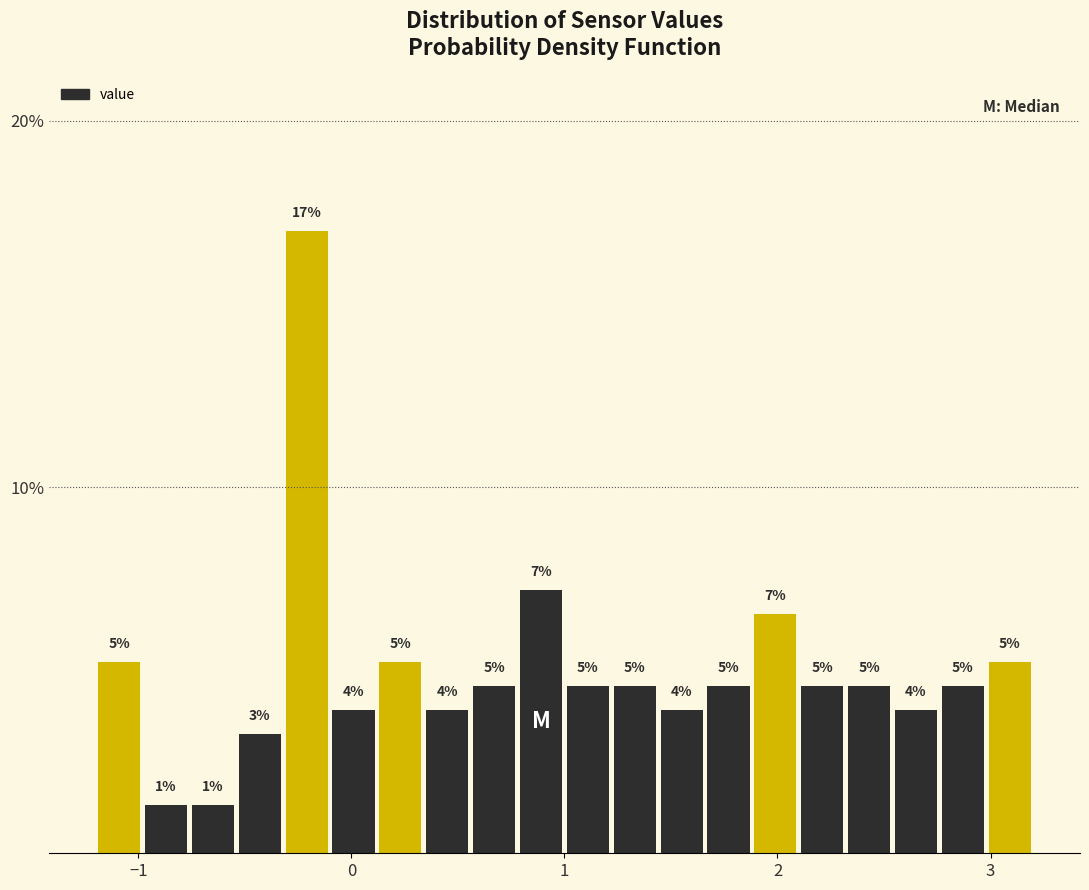

Around what value on the x-axis is the tallest bar? Give the approximate position of its centre, as read against the axis.

-0.2